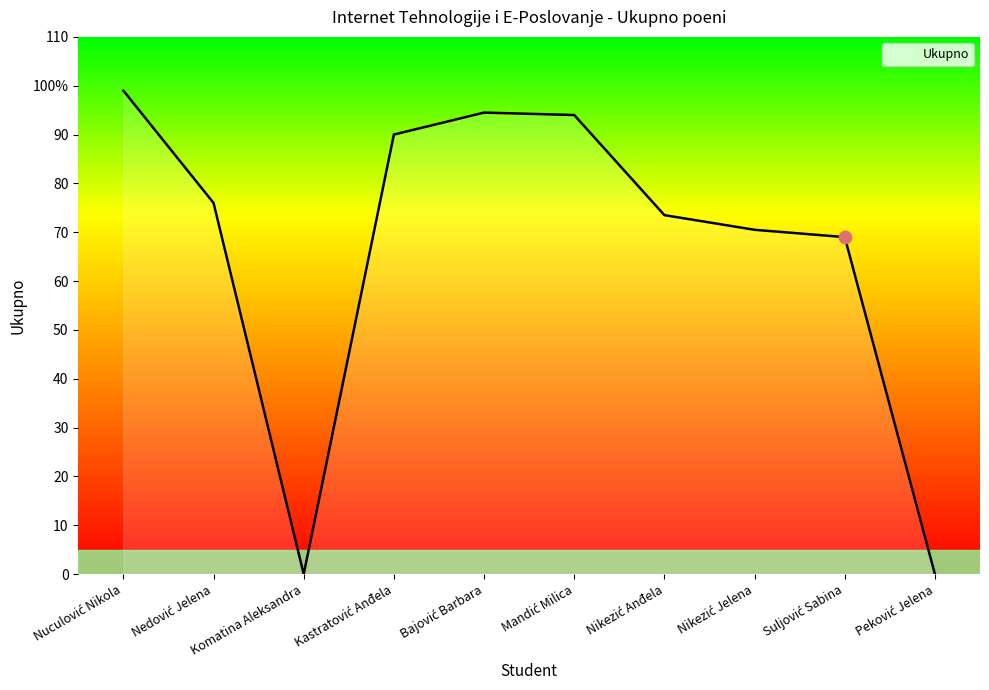

What is the ratio of the value at Kastratović Anđela to the value at Mandić Milica?

1.0